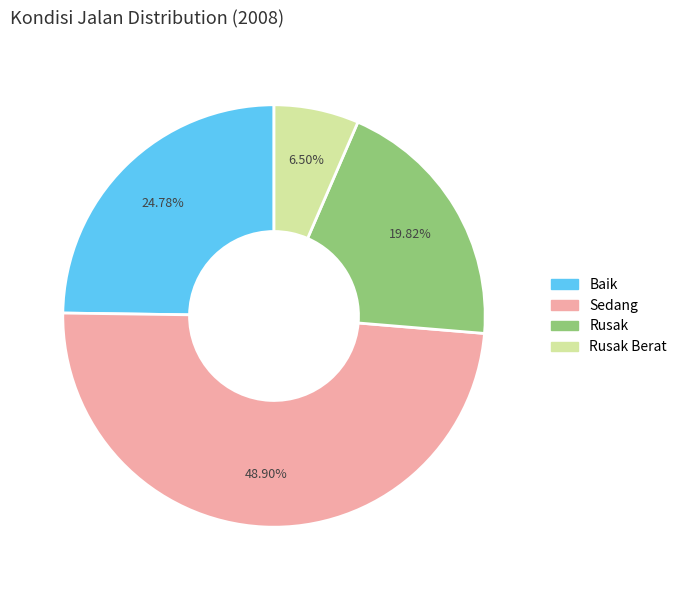

Does any single category account for the majority?

No